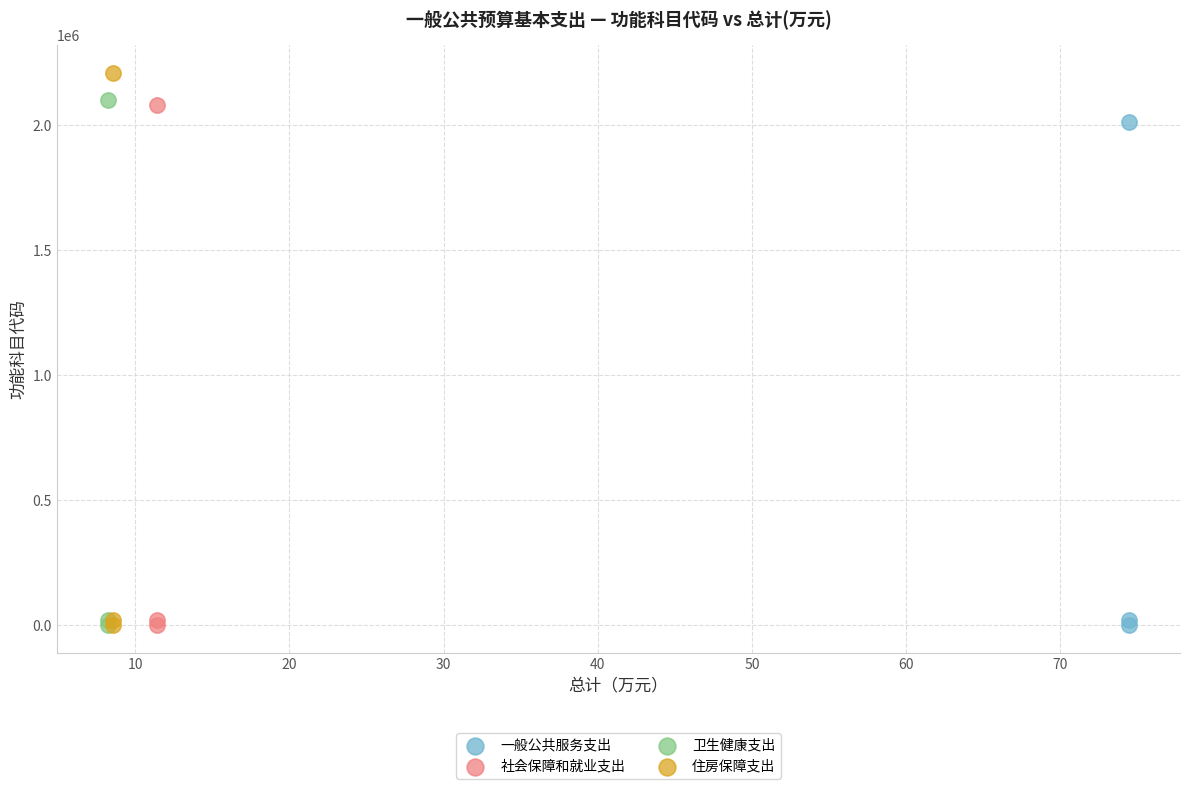

Which series reaches the maximum Y coordinate?

住房保障支出